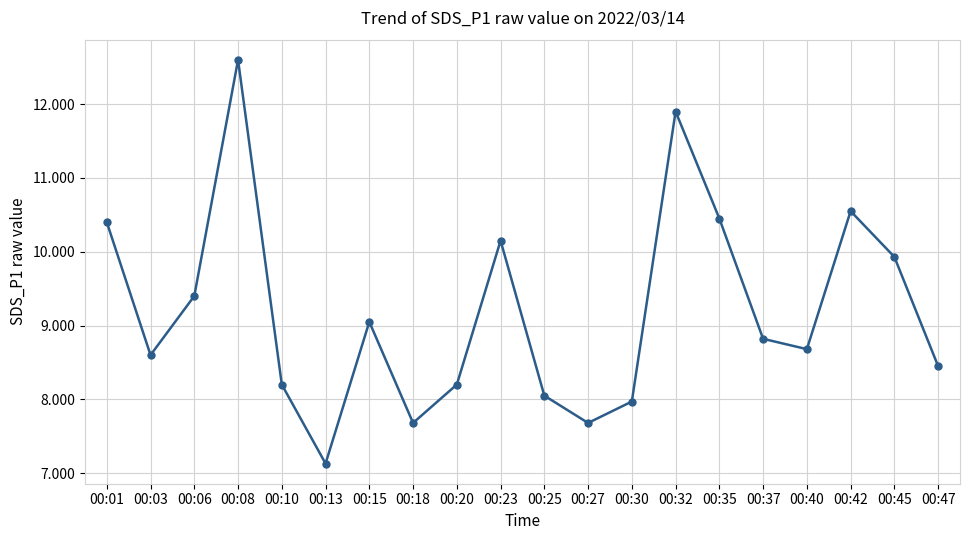

True or false: the data has more than 2 interior local peaks.

True